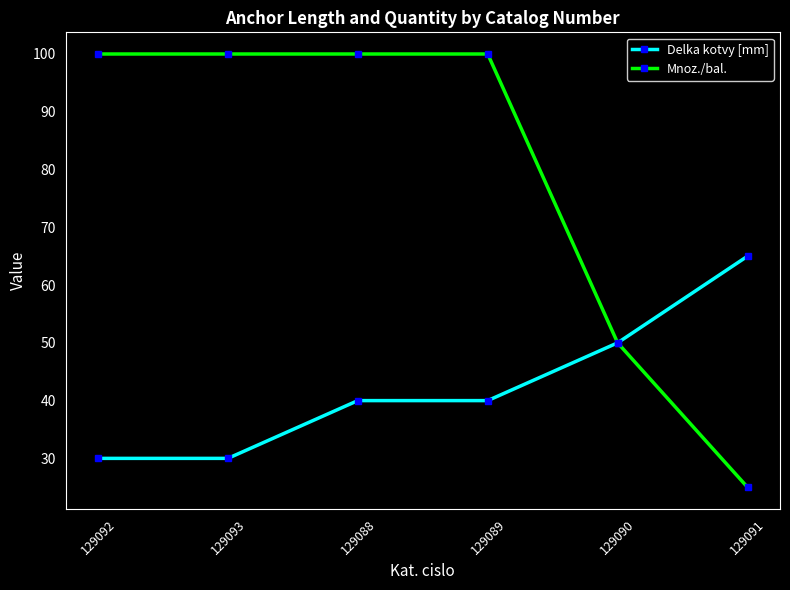

Is it true that Delka kotvy [mm] equals 43 at 129092?

False